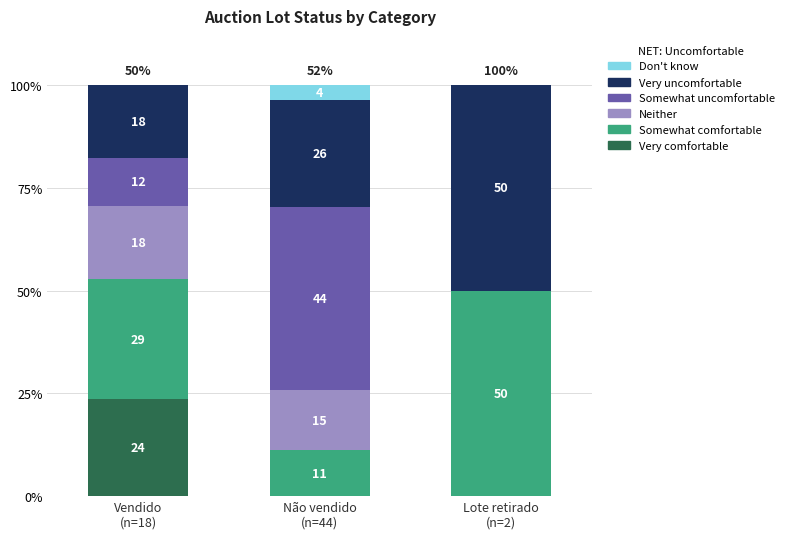

What are all the series names shown in the legend?

Don't know, Very uncomfortable, Somewhat uncomfortable, Neither, Somewhat comfortable, Very comfortable